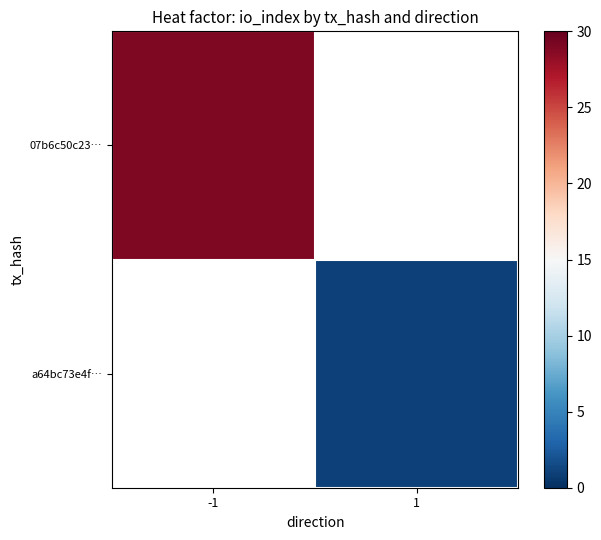

What is the maximum value shown in the chart?

29.0